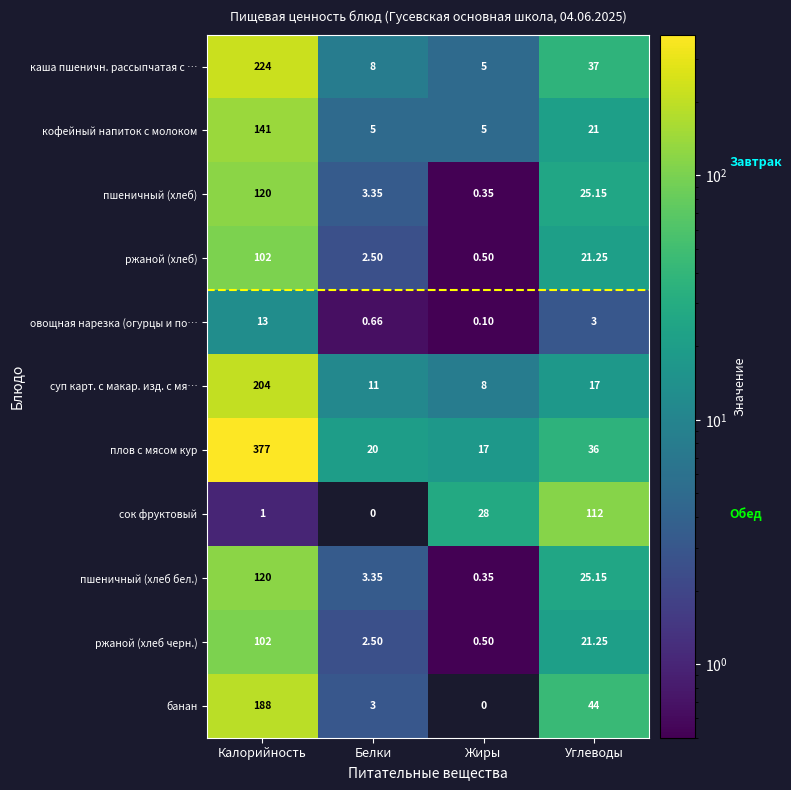

Where is ржаной (хлеб черн.) nearest to the value 51?

Углеводы